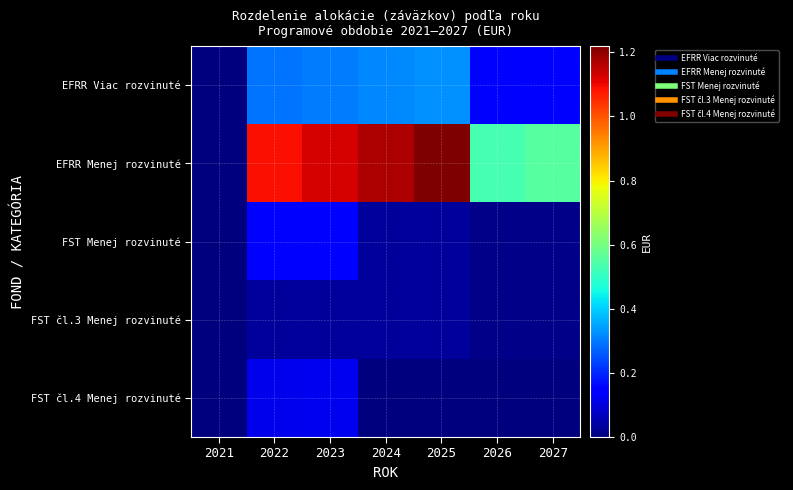

Rank the series by their maximum value, from lowest to highest.

FST čl.3 Menej rozvinuté, FST čl.4 Menej rozvinuté, FST Menej rozvinuté, EFRR Viac rozvinuté, EFRR Menej rozvinuté